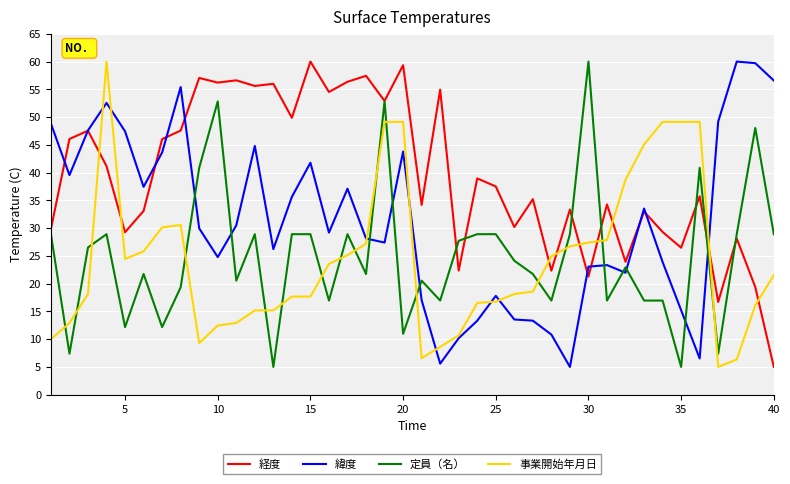

What is the highest value of the 経度 series?

60.0